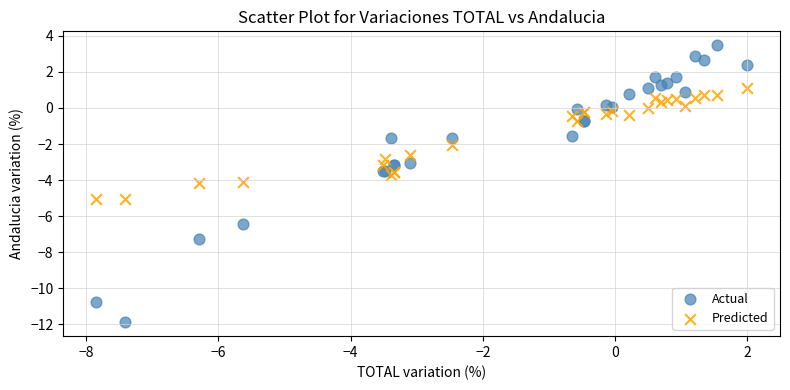

What are all the series names shown in the legend?

Actual, Predicted